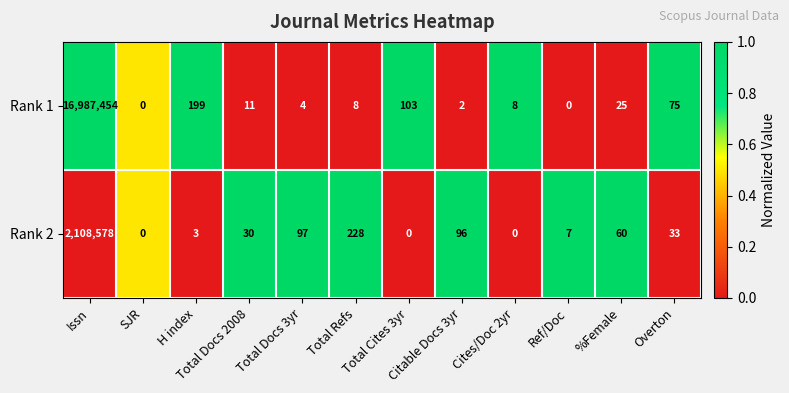

The value of Rank 1 at Citable Docs 3yr is 1. True or false?

False